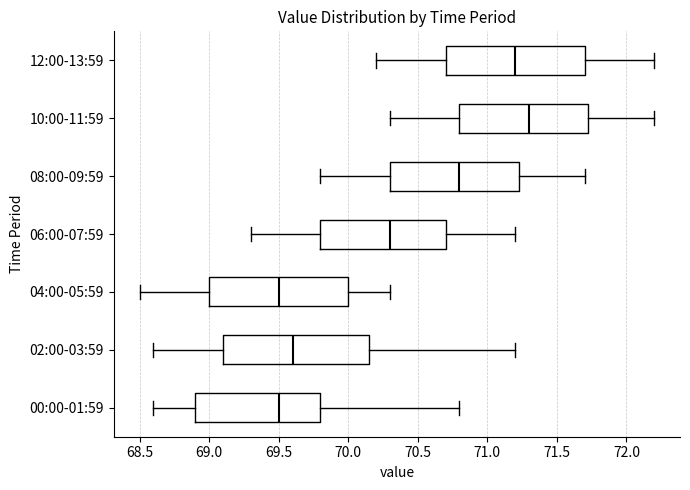

Which box has the furthest to the right median line?

10:00-11:59